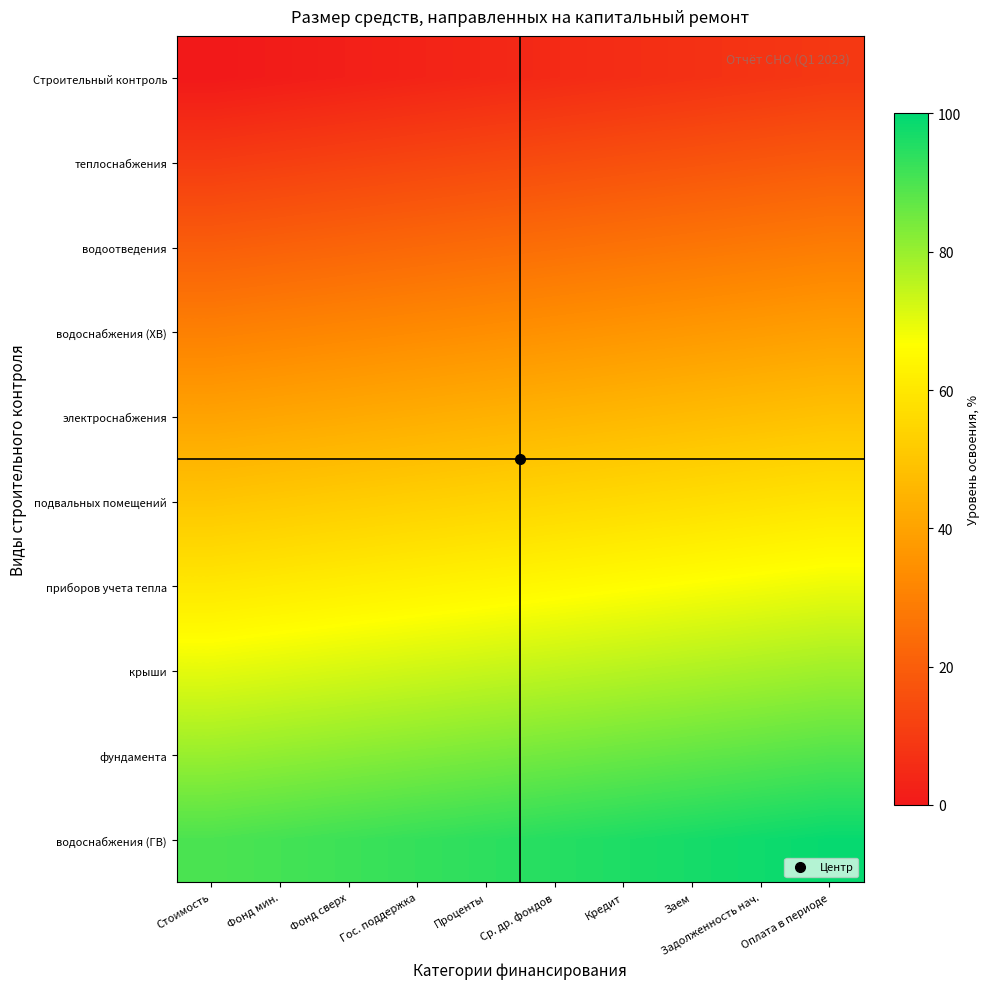

Between Гос. поддержка and Заем, which is larger?

Заем